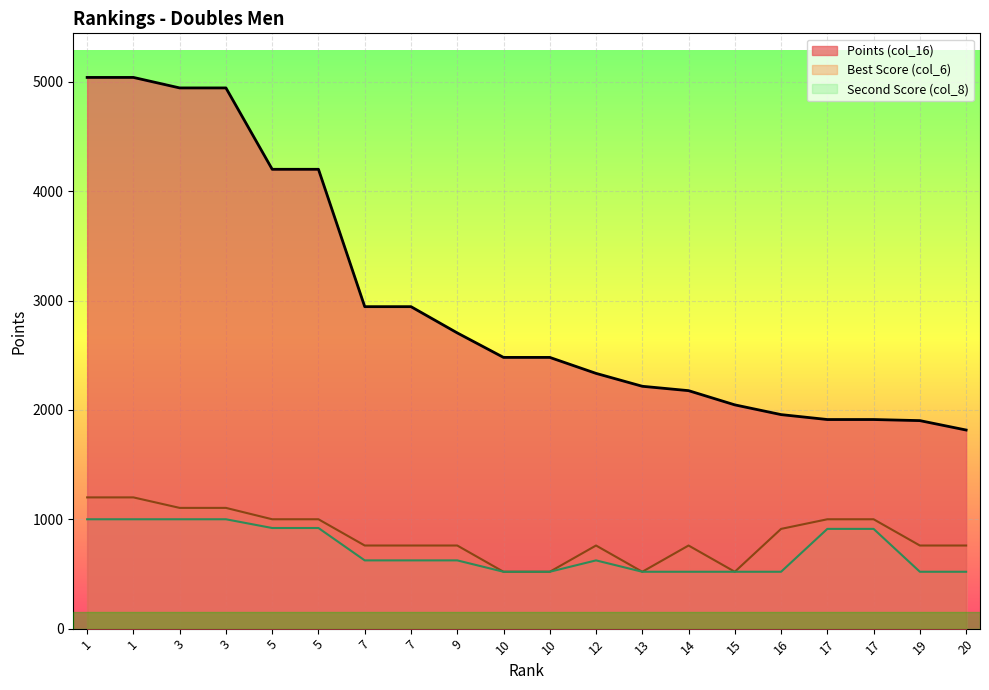

The value at 12 is 3044. True or false?

False